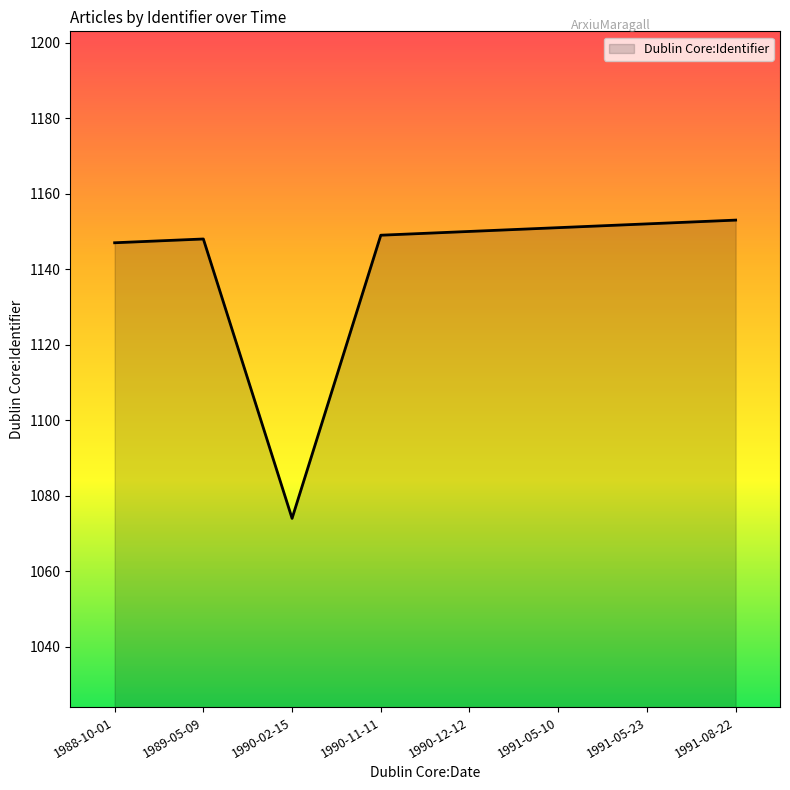

Which category has the lowest value across all series?

1990-02-15